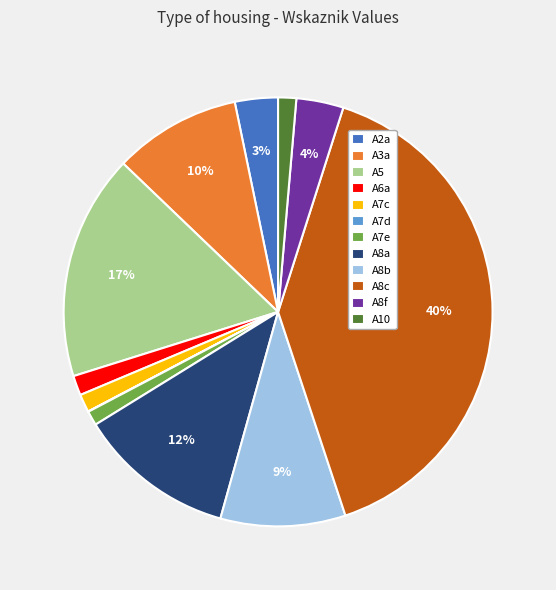

True or false: A3a accounts for 10% of the total.

True